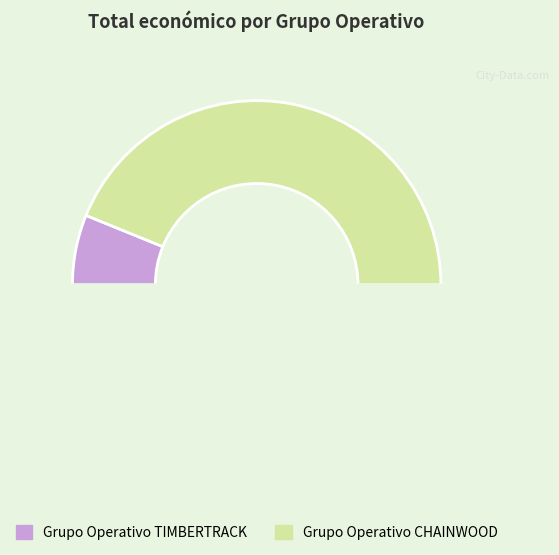

How many segments does this pie chart have?

3